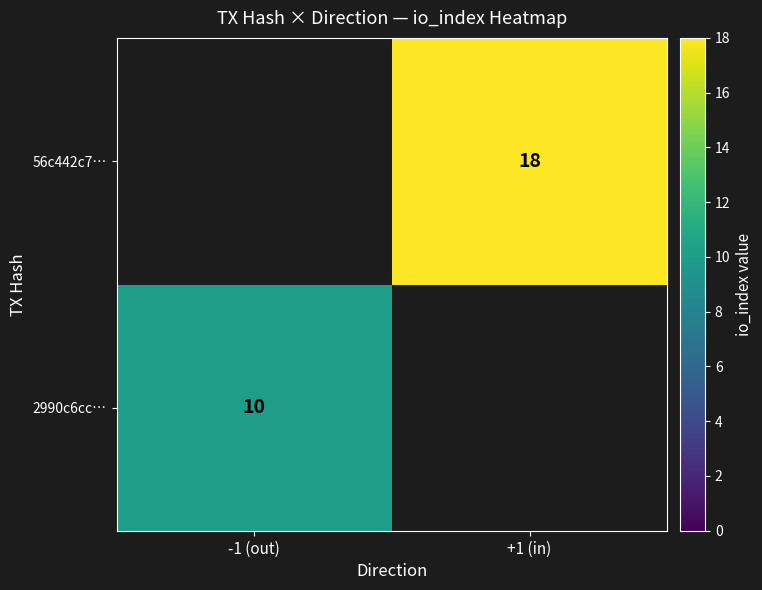

Is the value of 2990c6cc… at -1 (out) greater than the value of 56c442c7… at +1 (in)?

No